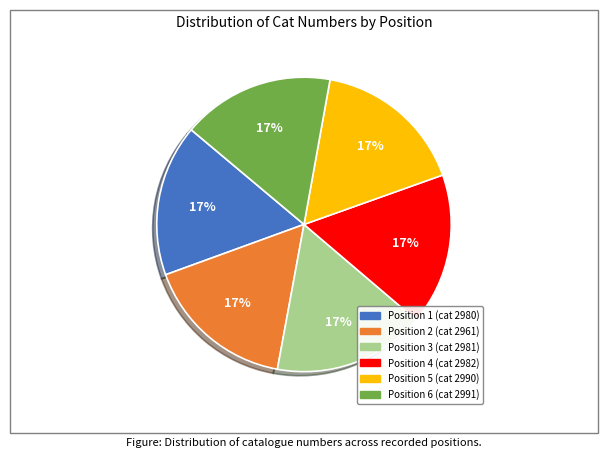

Count the number of slices in the pie.

6